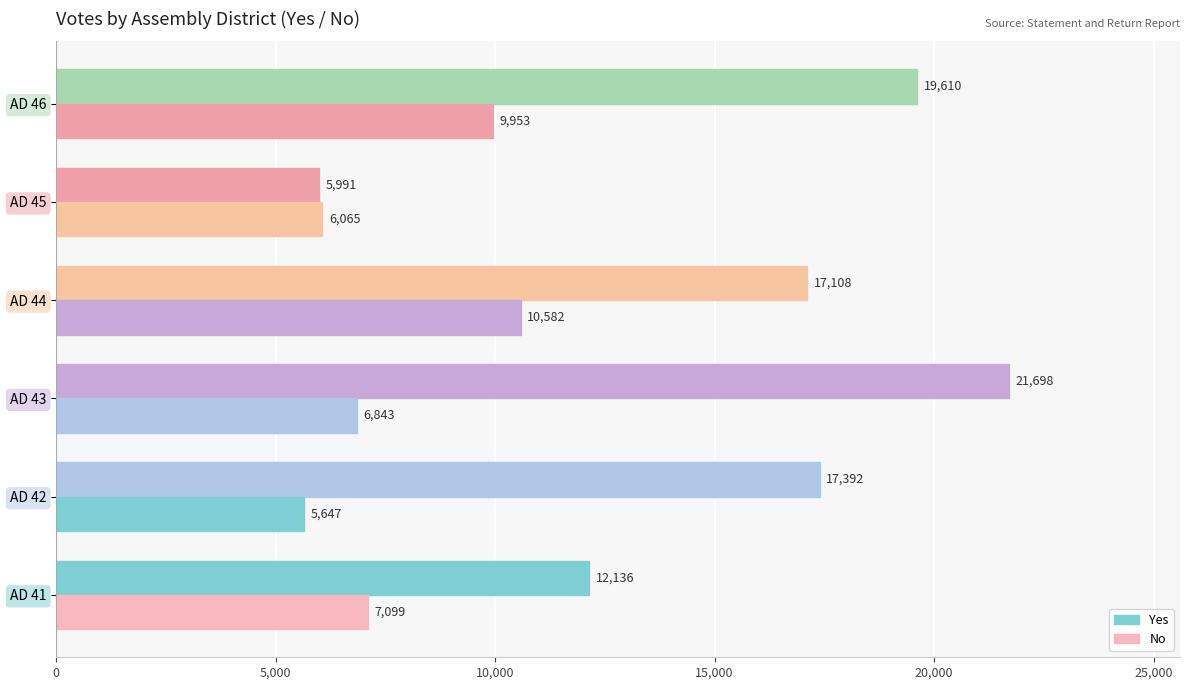

How many series are shown in this chart?

2